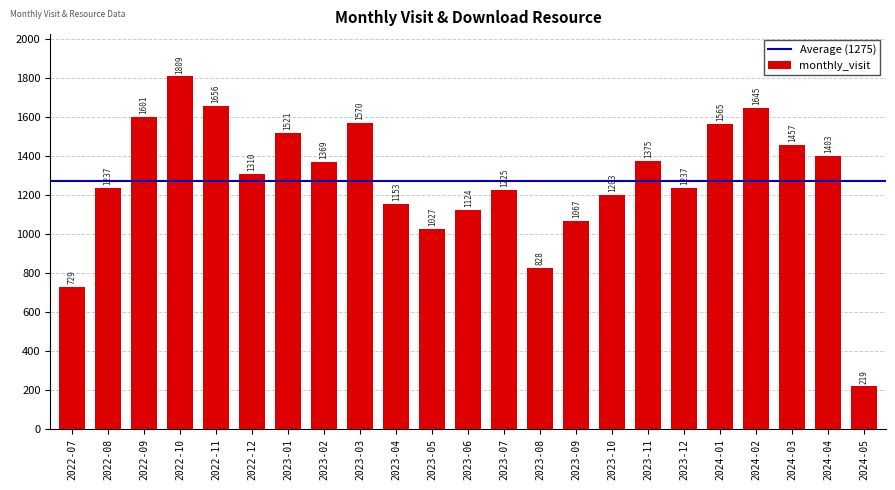

Reading left to right, what are all the values shown in this chart?

2022-07=729	2022-08=1237	2022-09=1601	2022-10=1809	2022-11=1656	2022-12=1310	2023-01=1521	2023-02=1369	2023-03=1570	2023-04=1153	2023-05=1027	2023-06=1124	2023-07=1225	2023-08=828	2023-09=1067	2023-10=1203	2023-11=1375	2023-12=1237	2024-01=1565	2024-02=1645	2024-03=1457	2024-04=1403	2024-05=219